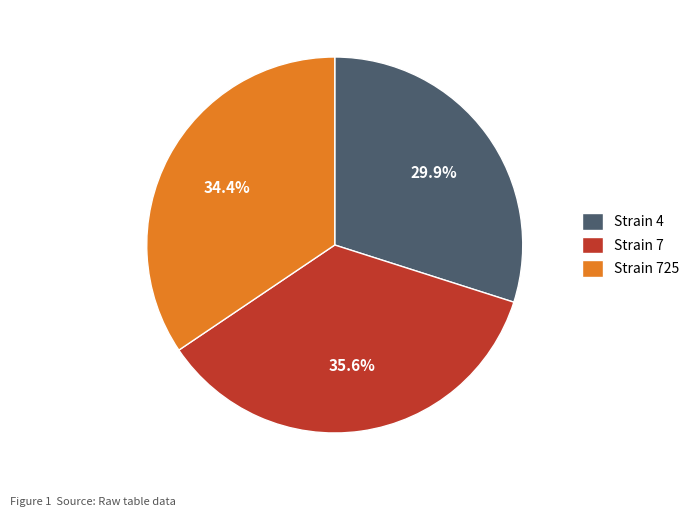

Which slice is the largest?

Strain 7